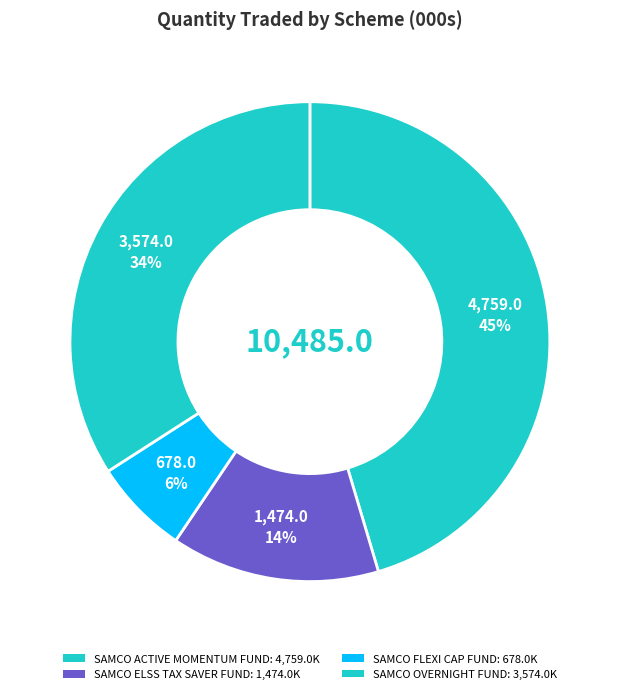

Does any single category account for the majority?

No